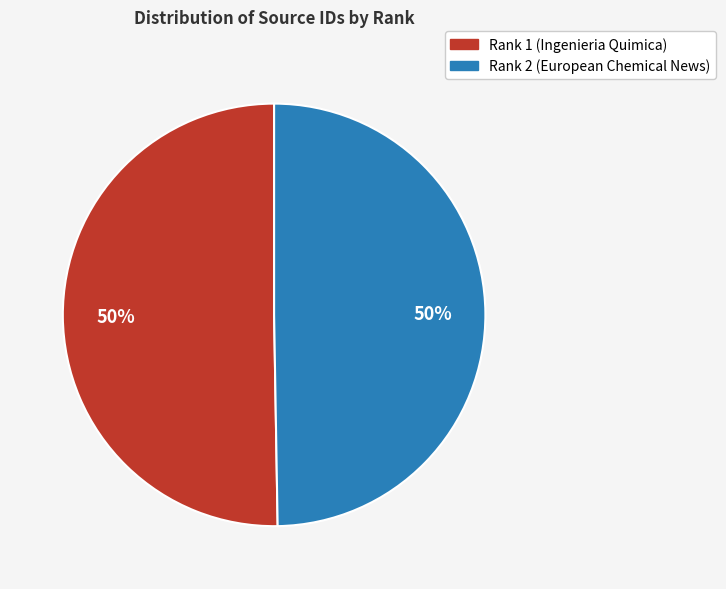

Is the sum of Rank 1 (Ingenieria Quimica) and Rank 2 (European Chemical News) greater than half?

Yes